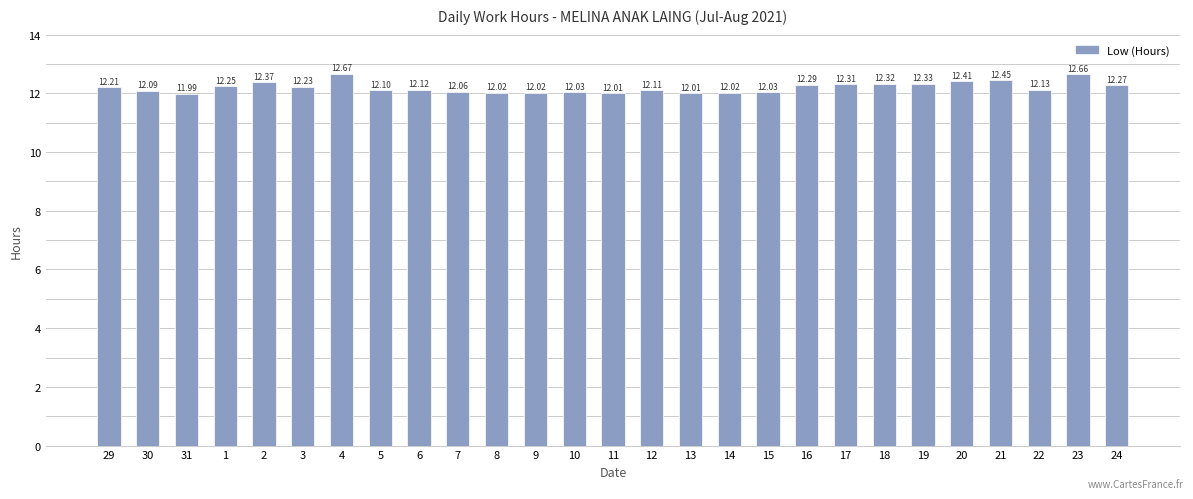

Which category has the highest value across all series?

4